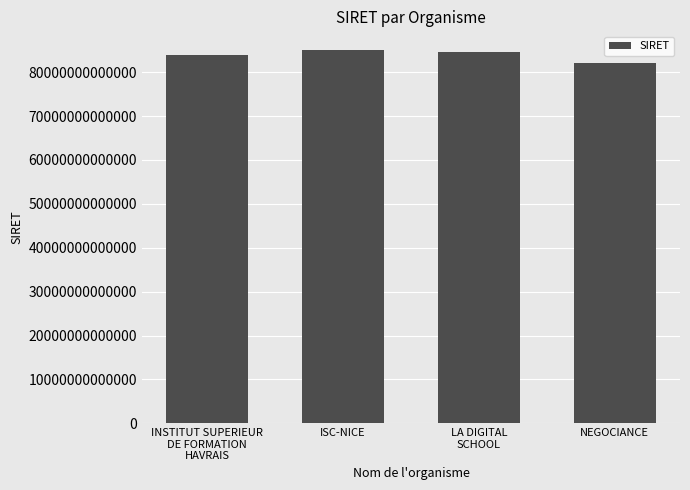

True or false: the data shows 84017027800013 at INSTITUT SUPERIEUR
DE FORMATION
HAVRAIS.

True